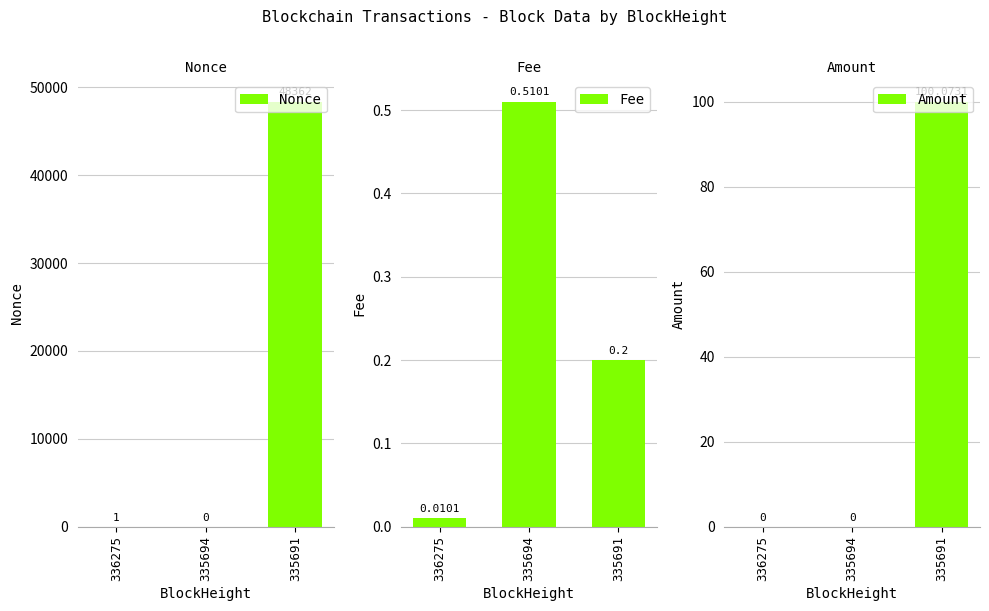

The Nonce series shows 17564.7 at 335691. True or false?

False